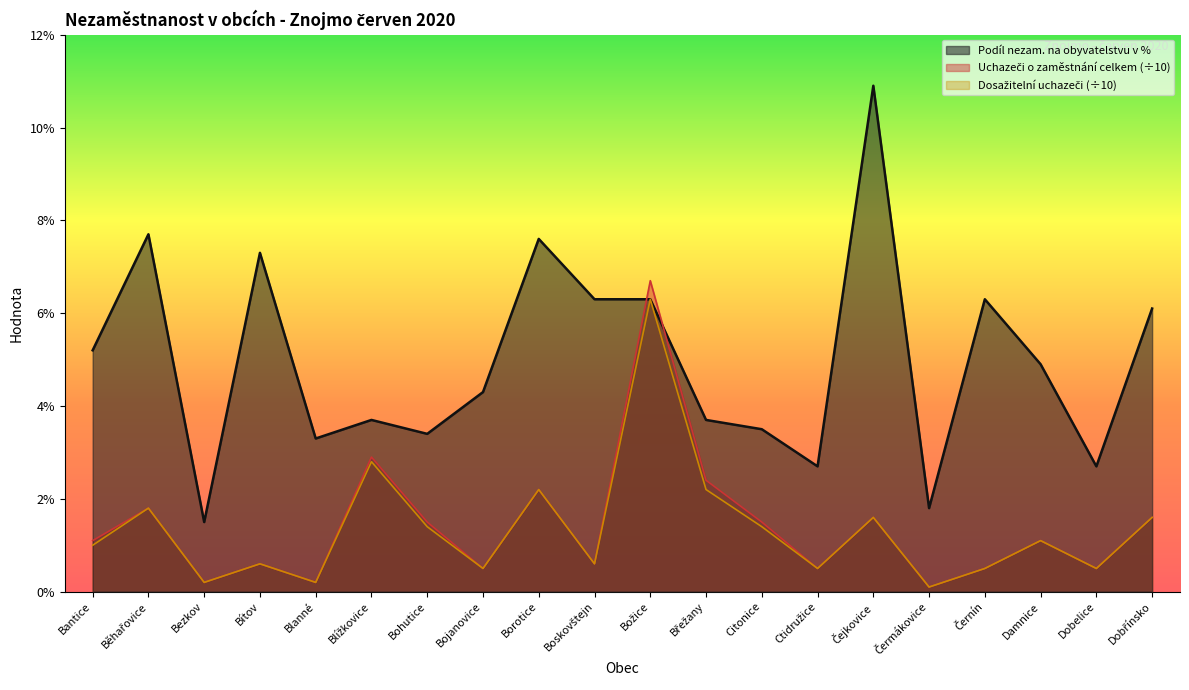

Is the value of Uchazeči o zaměstnání celkem at Borotice greater than the value of Podíl nezam. na obyvatelstvu v % at Citonice?

No